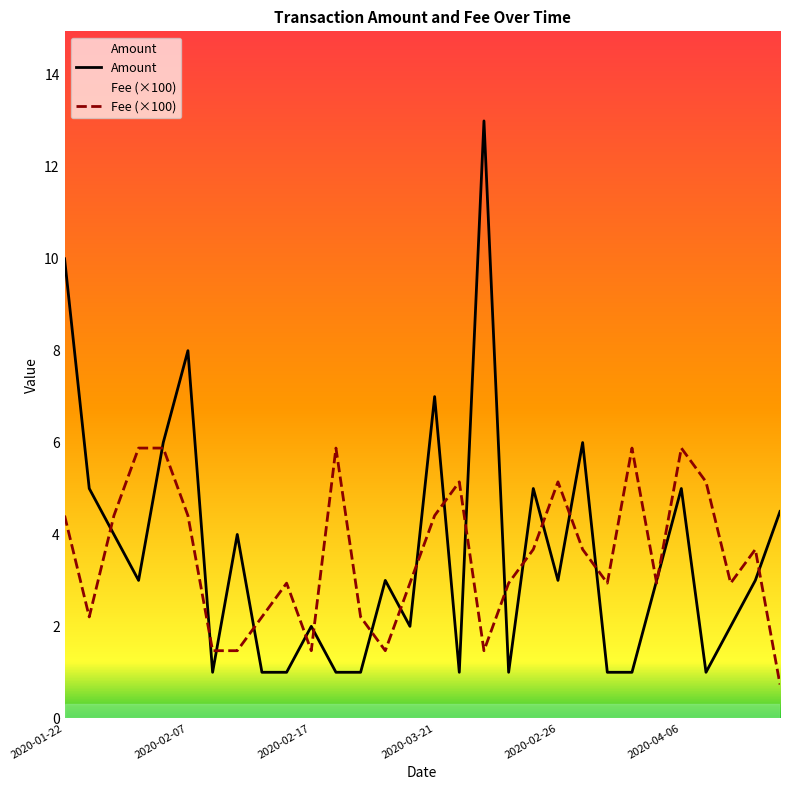

True or false: Amount has more than 0 interior local peaks.

True